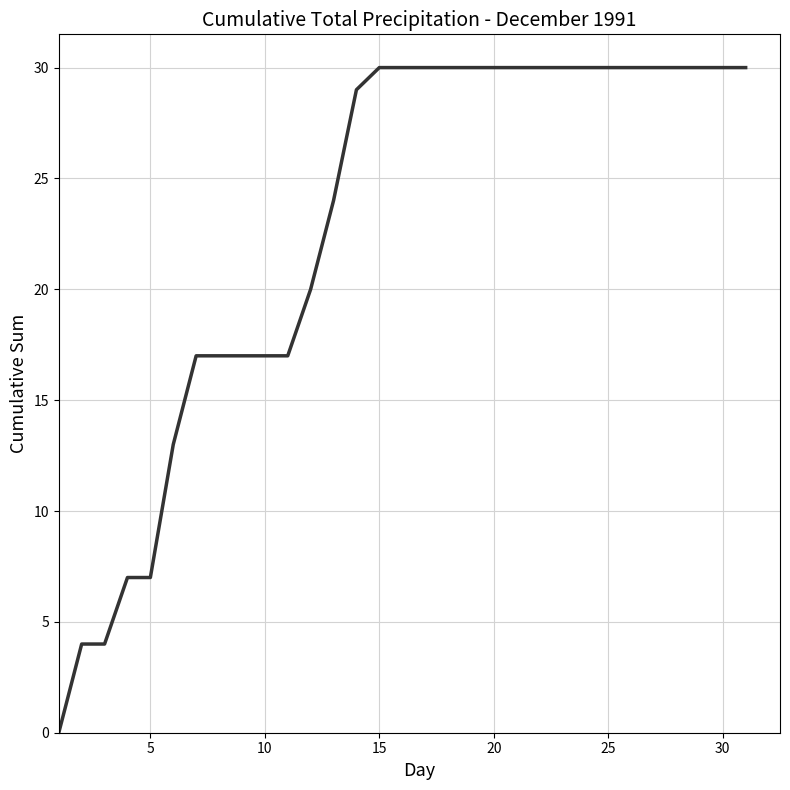

What is the greatest value displayed?

30